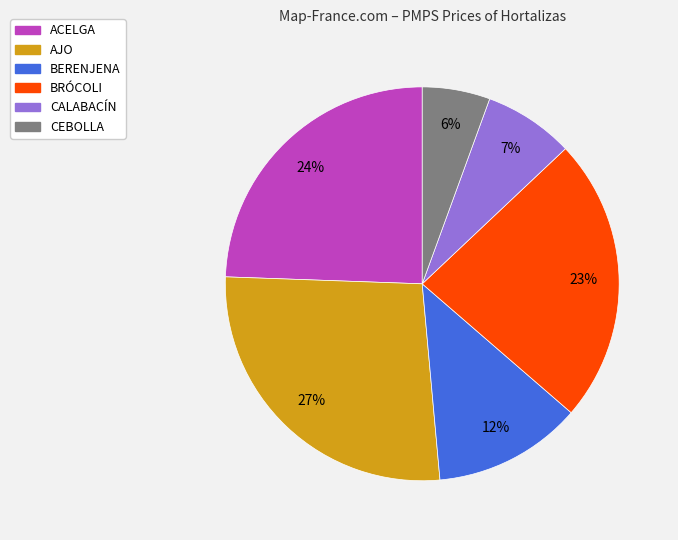

True or false: ACELGA accounts for 30% of the total.

False